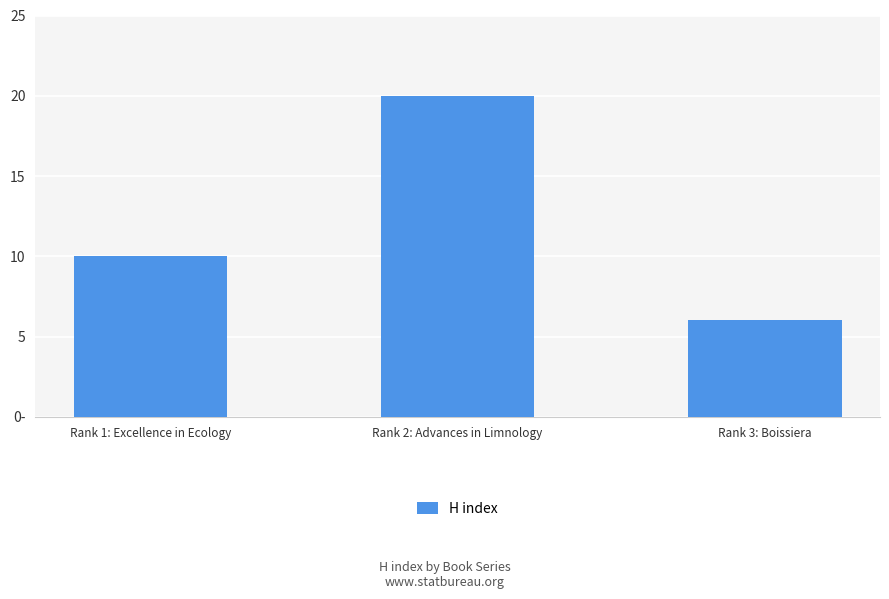

Is it true that the value at Rank 3: Boissiera is 9?

False